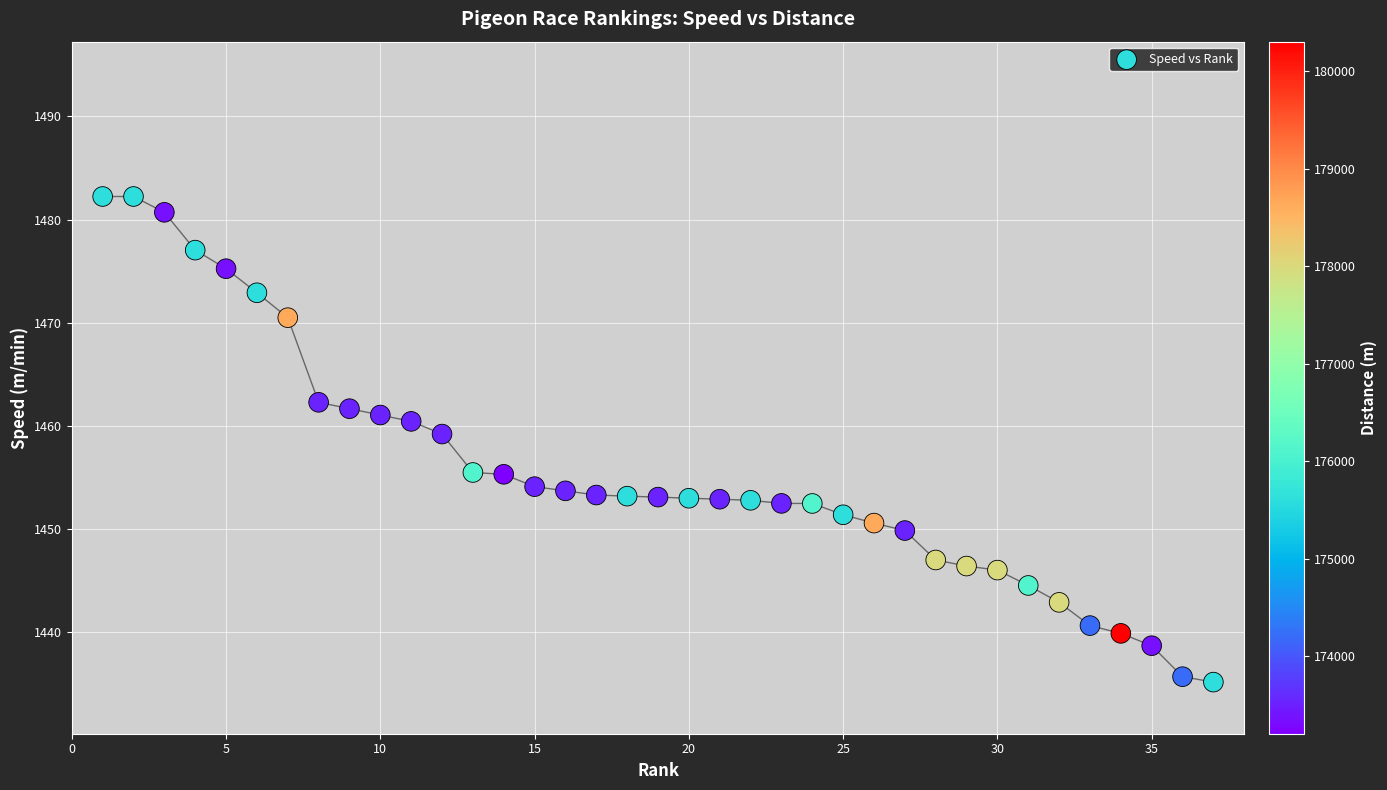

What is the range of X values (max minus min)?

36.0